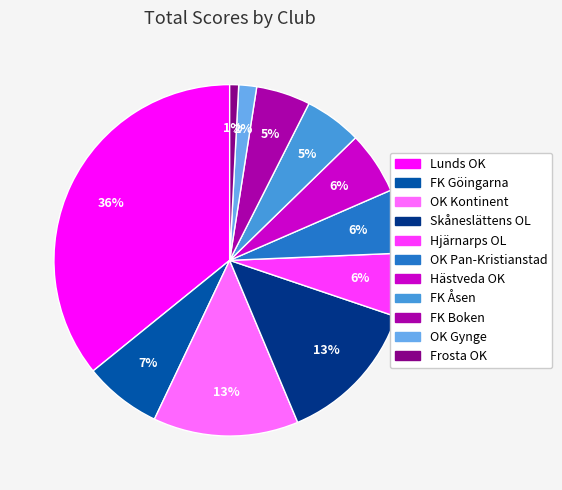

The Lunds OK slice represents 22% of the pie. True or false?

False